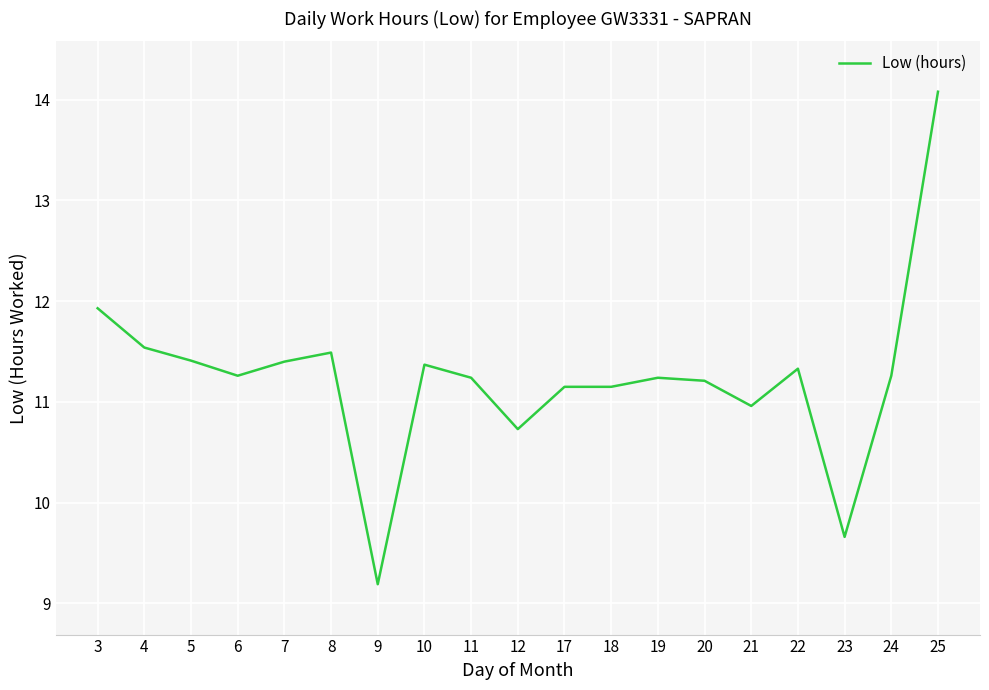

What is the minimum value shown in the chart?

9.2